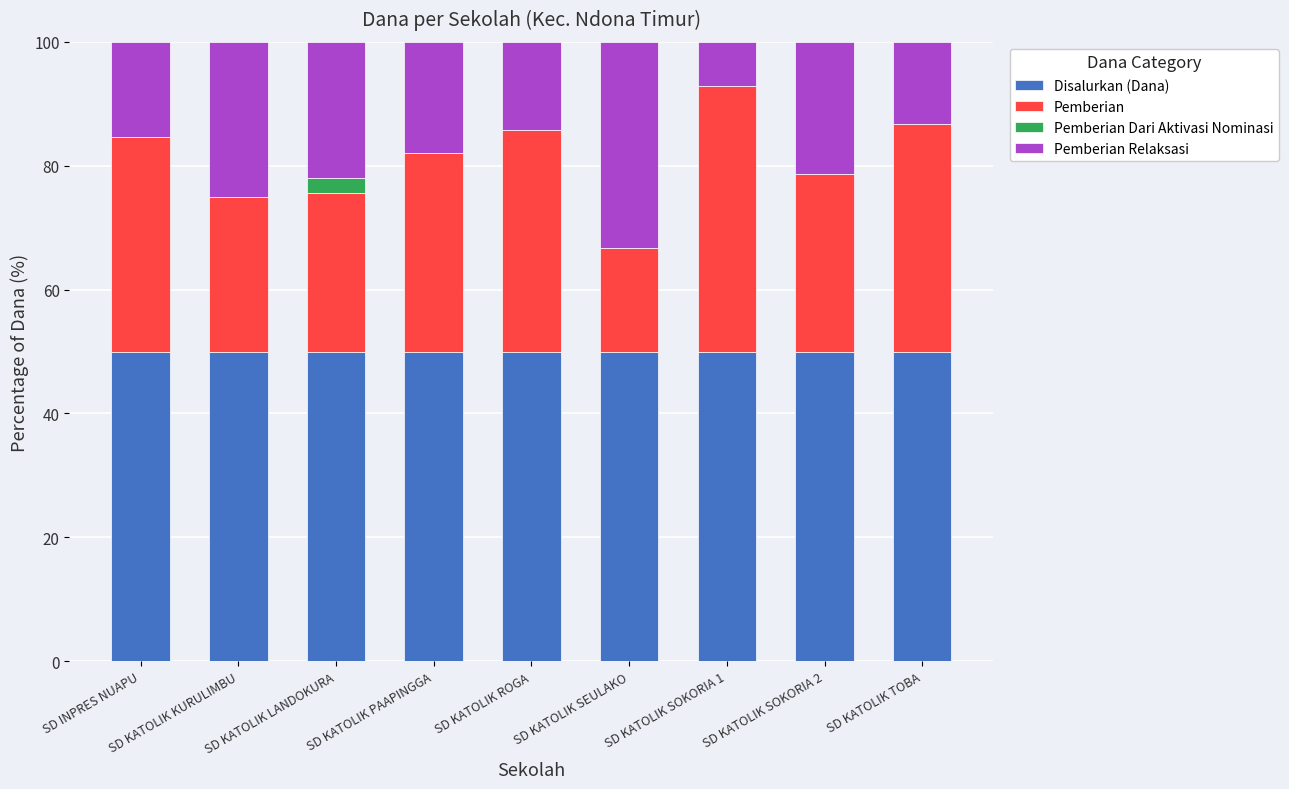

How many distinct data groups are displayed?

4